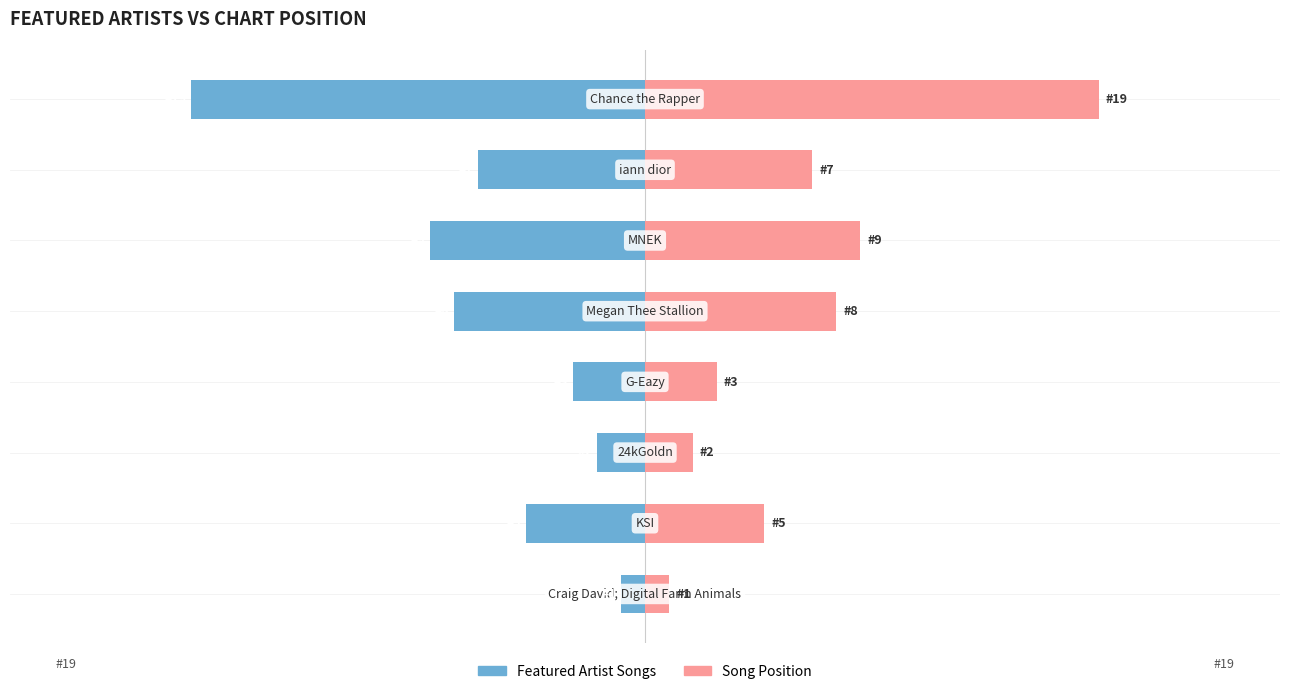

The value of Position (Chart Rank) — Featured at 3 is -5. True or false?

False